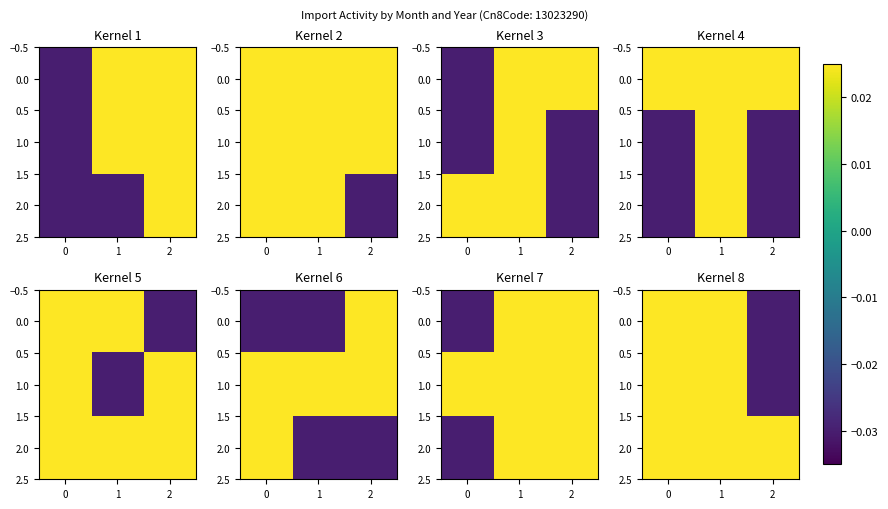

The 0.0 series shows 0.0 at 1. True or false?

False